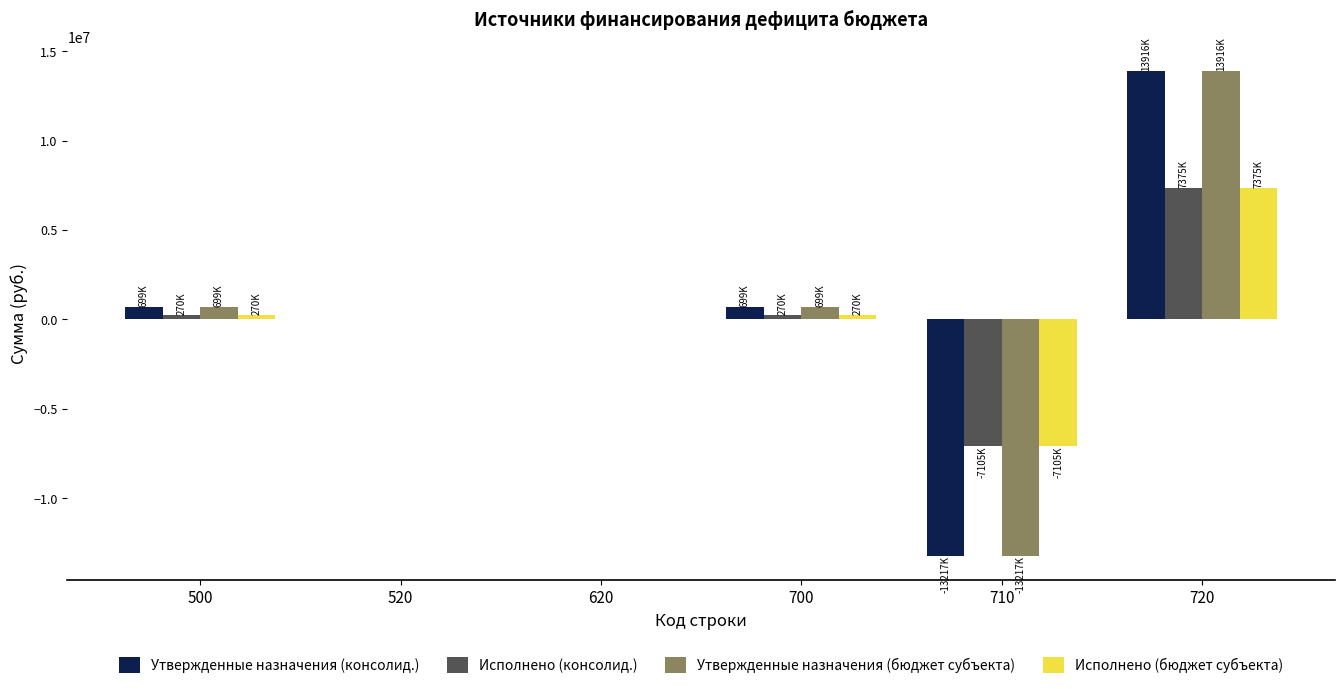

What is the sum of all Исполнено (бюджет субъекта) values?

808539.1